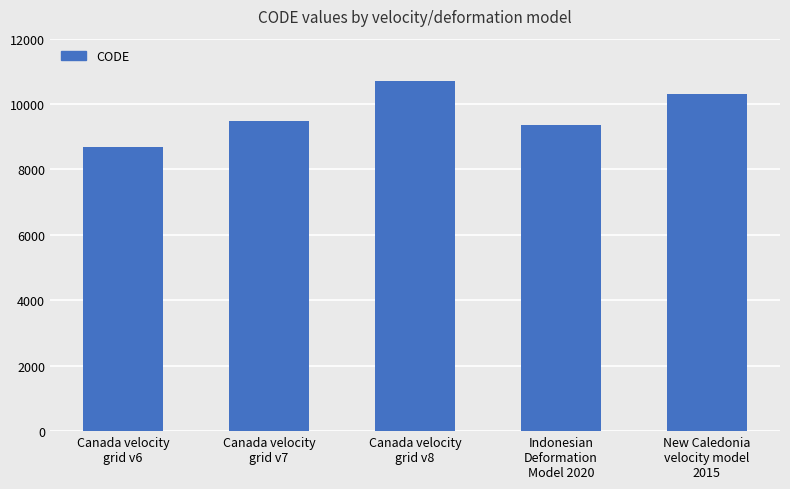

Reading left to right, transcribe all the data shown in this chart.

Canada velocity
grid v6=8676	Canada velocity
grid v7=9483	Canada velocity
grid v8=10707	Indonesian
Deformation
Model 2020=9375	New Caledonia
velocity model
2015=10323